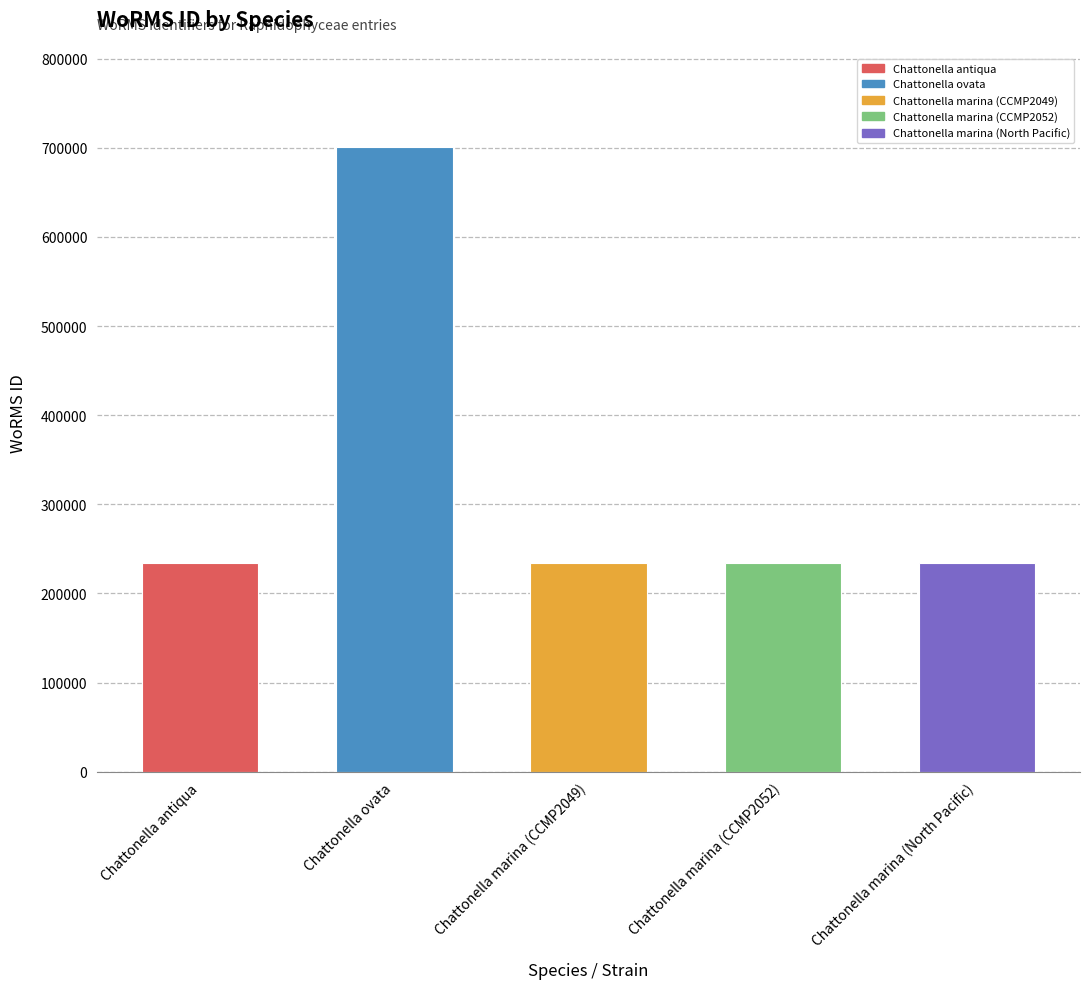

Approximately how many times larger is the value at Chattonella marina (CCMP2052) compared to Chattonella marina (CCMP2049)?

1.0